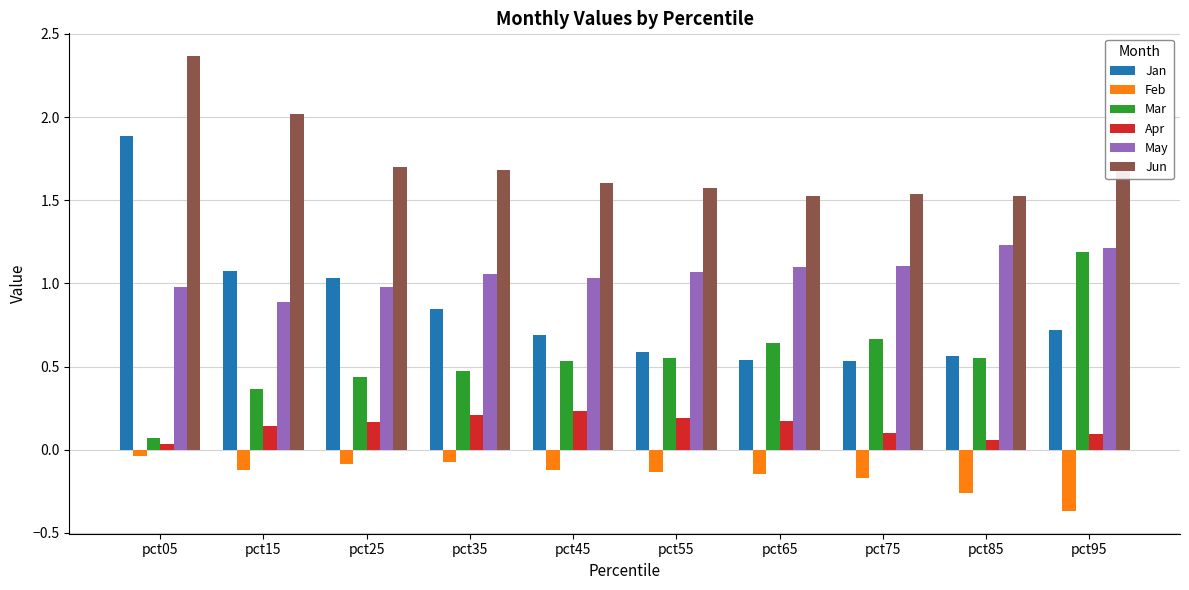

Is it true that Feb equals -0.1 at pct55?

True